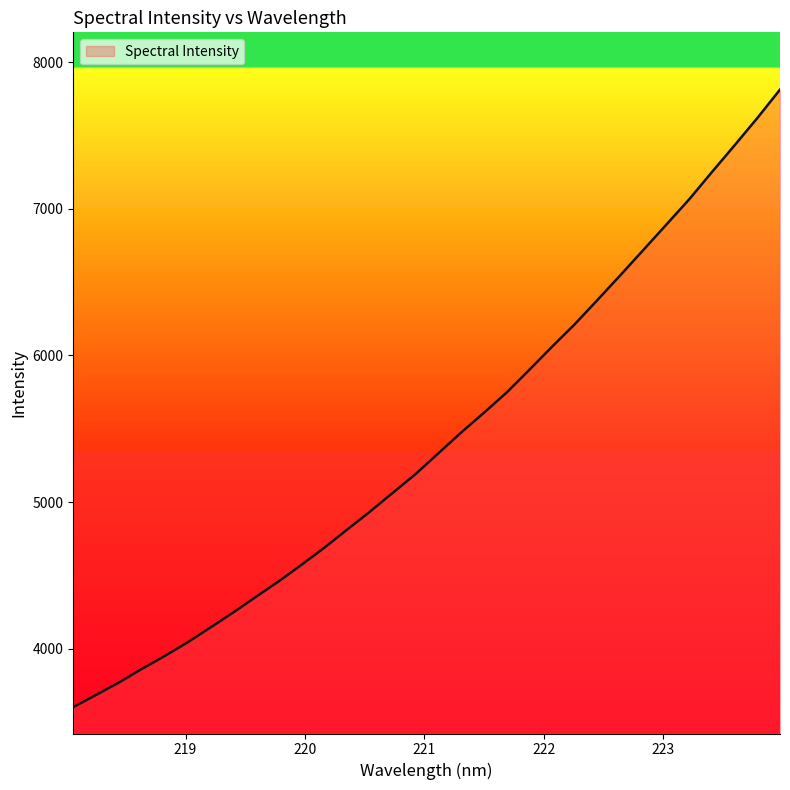

What is the difference between the maximum and minimum values?

4211.3